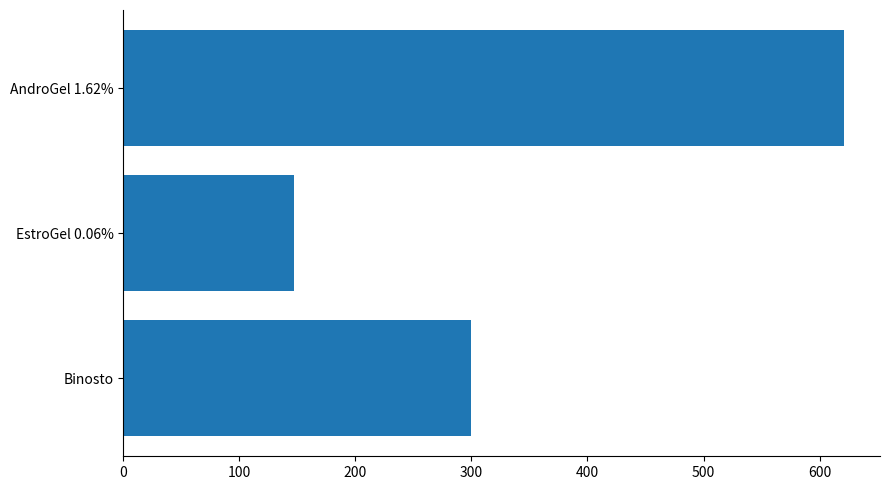

What is the sum of the values at EstroGel 0.06% and AndroGel 1.62%?

768.1